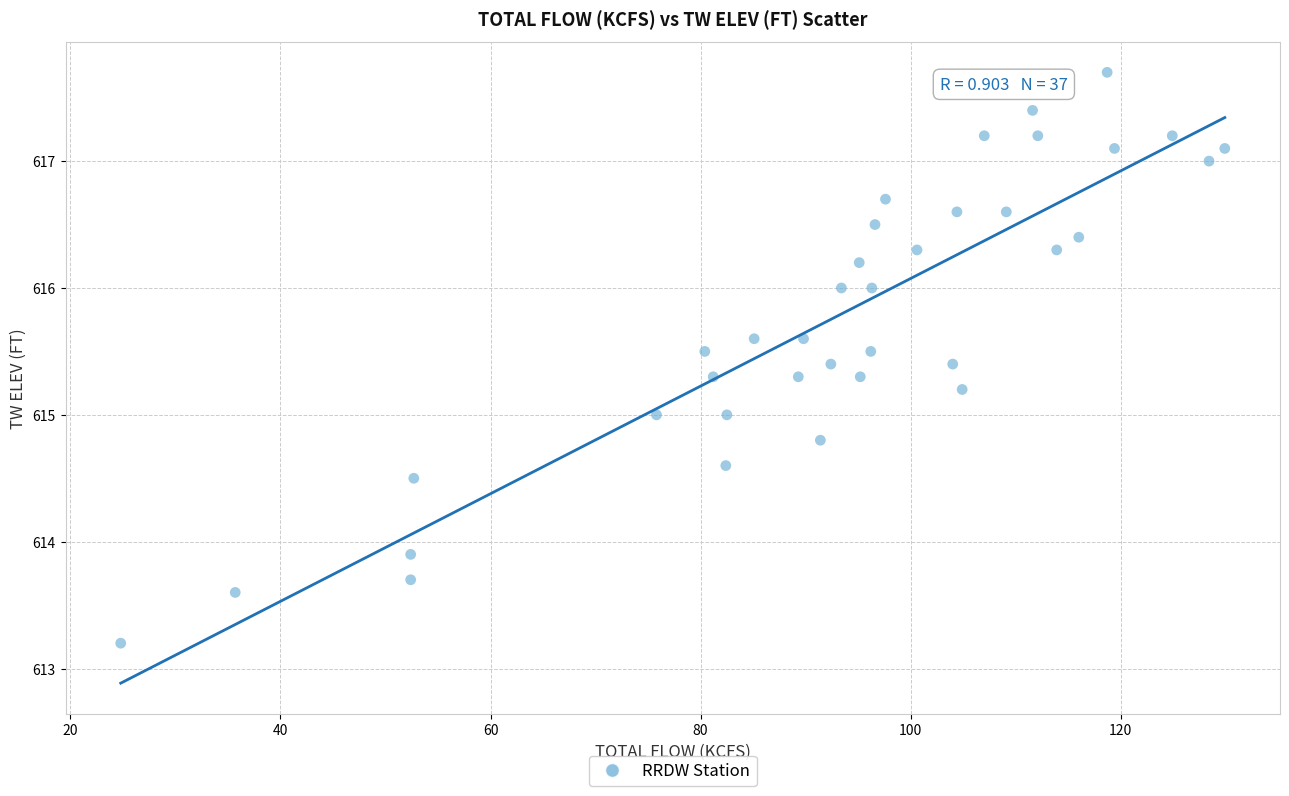

What is the range of Y values (max minus min)?

4.5